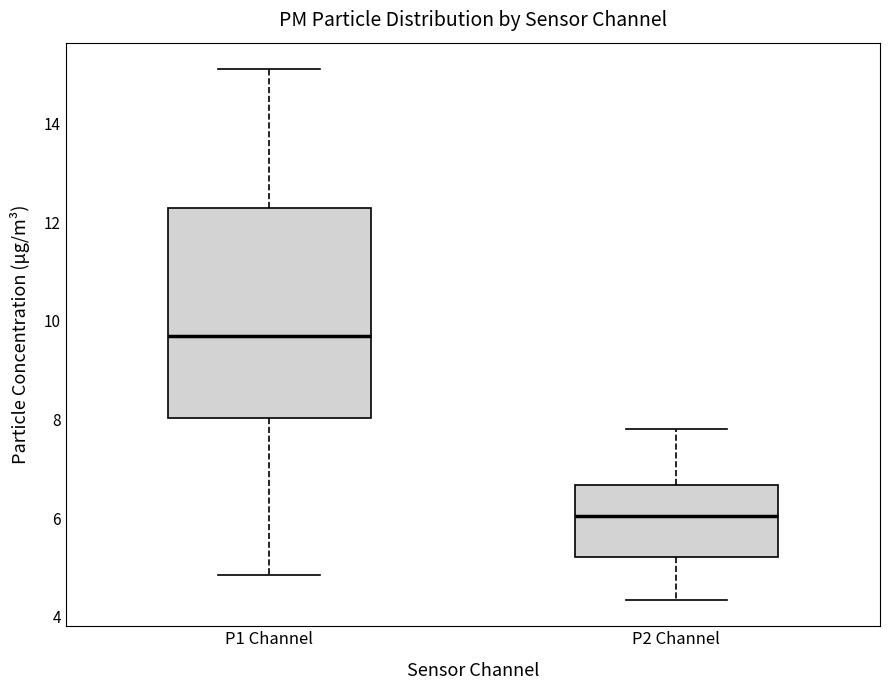

Comparing the boxes themselves (not the whiskers), which one is the tallest?

P1 Channel